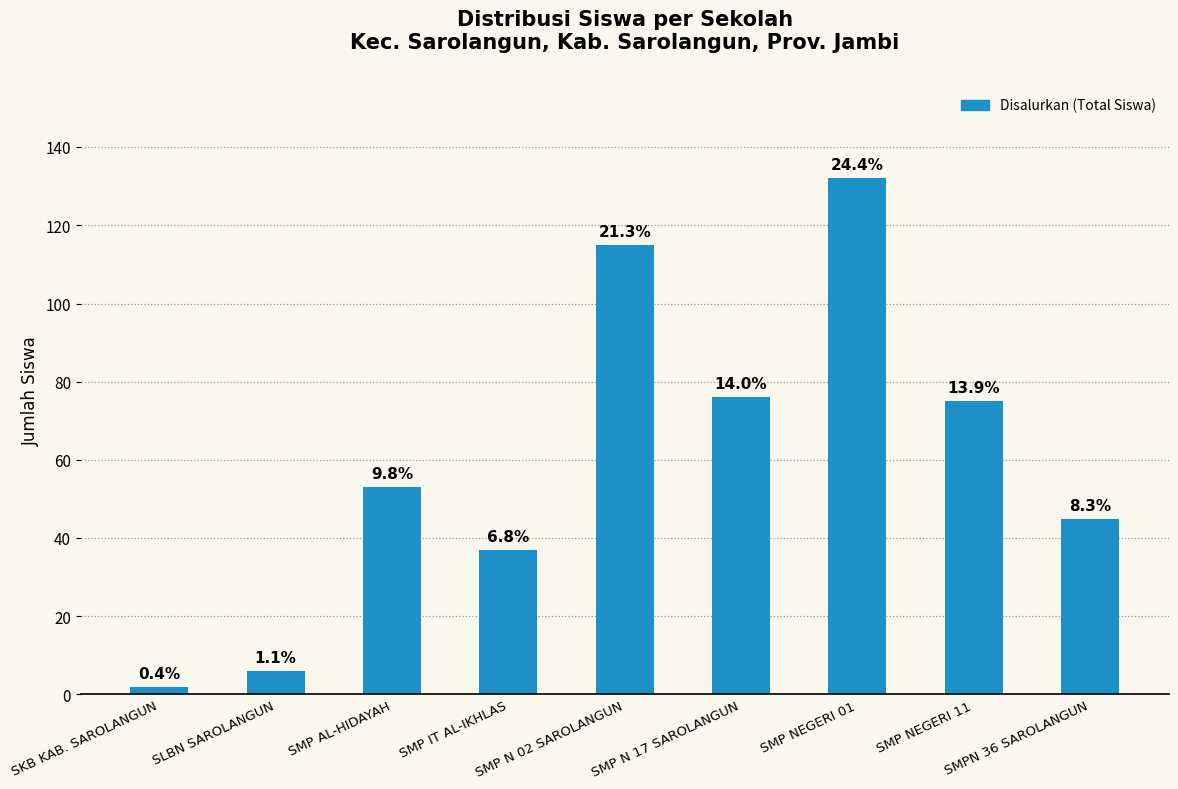

At which category does the chart reach its peak across all series?

SMP NEGERI 01